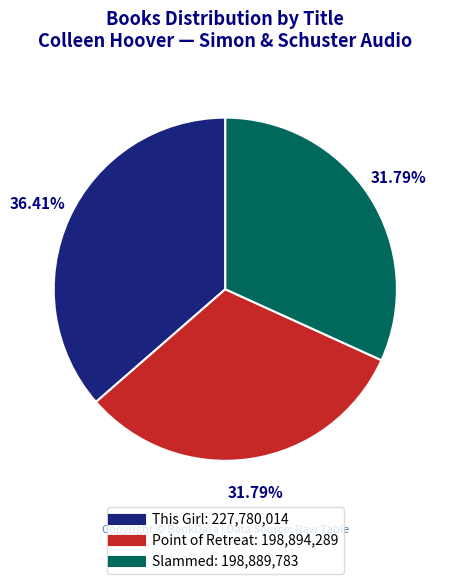

What percentage is the This Girl slice, to the nearest percent?

36%